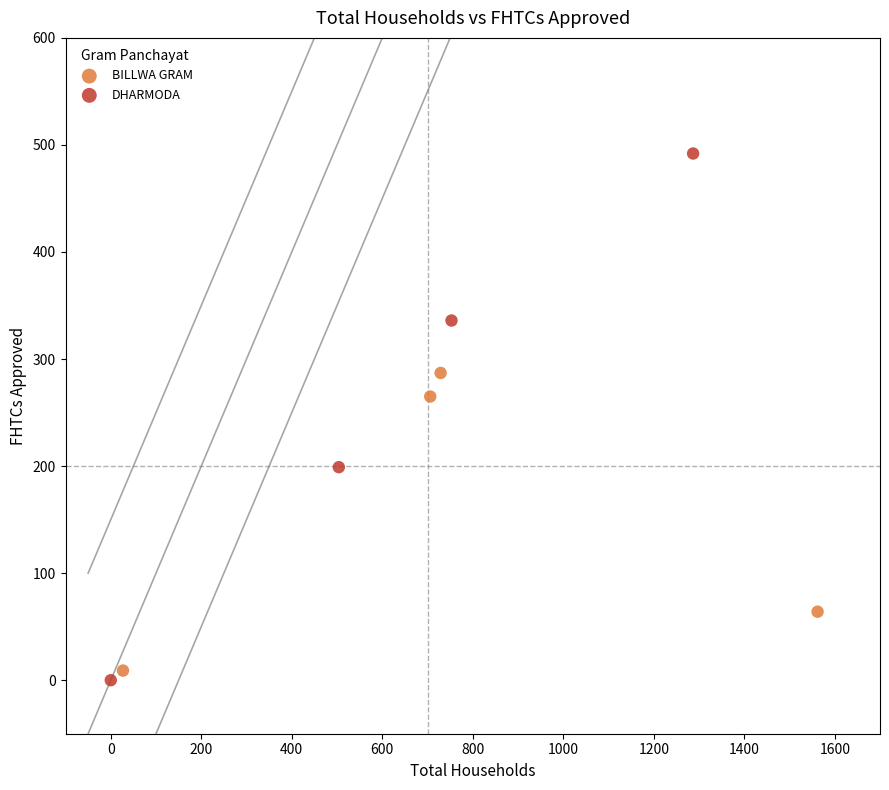

Which series reaches the minimum Y coordinate?

DHARMODA